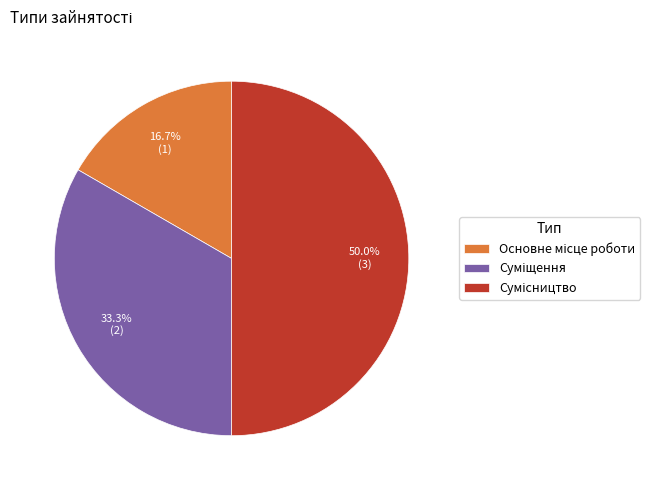

Combined, do Суміщення and Основне місце роботи account for over 50%?

No